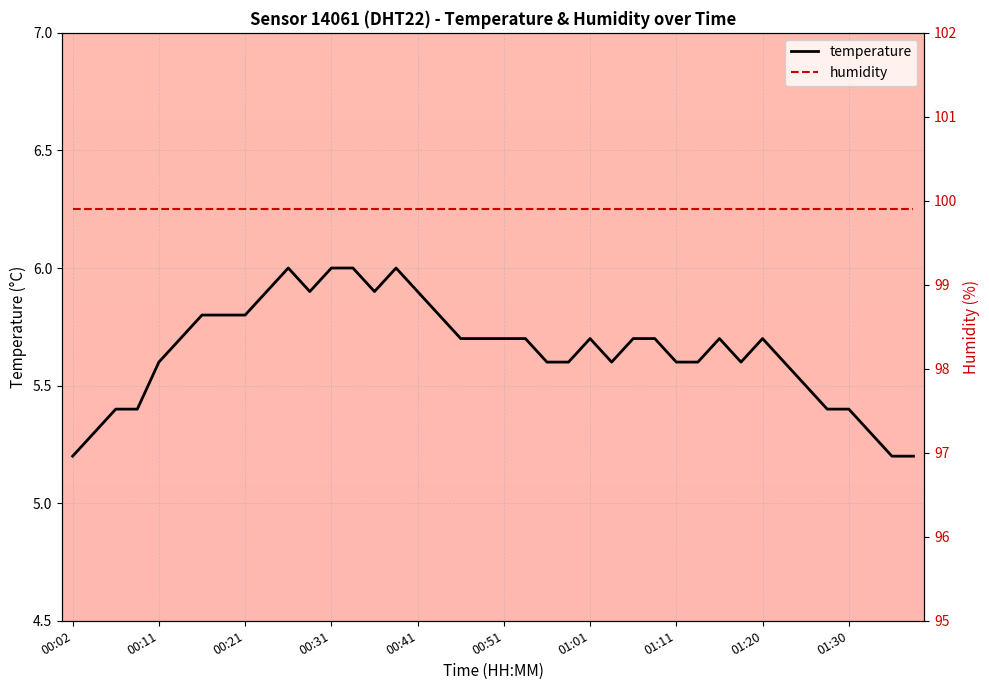

True or false: humidity has more than 1 interior local peaks.

False